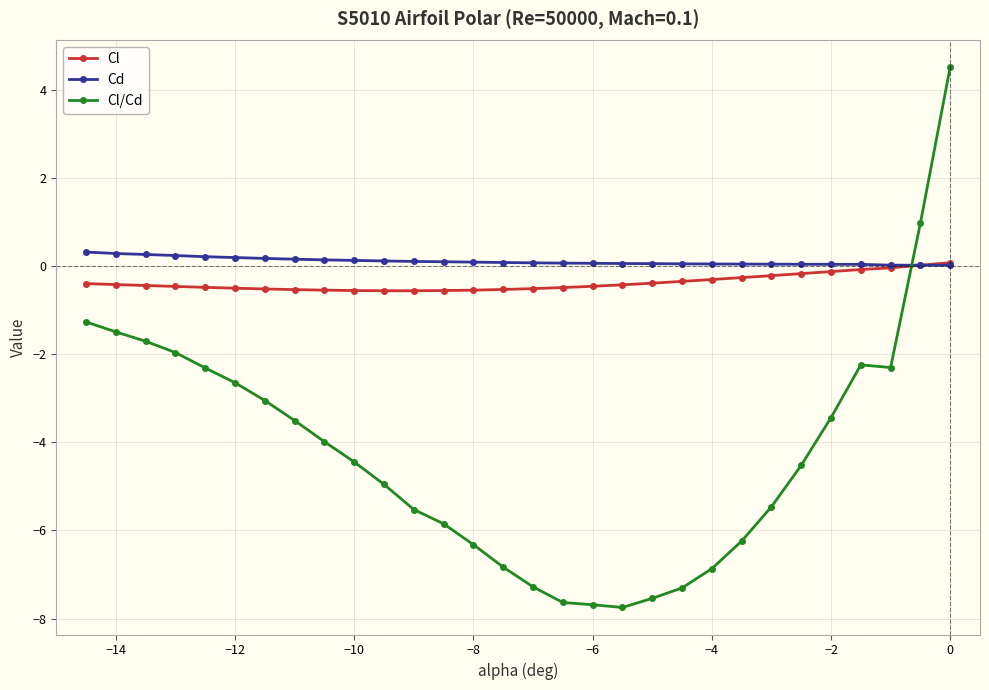

How many series are shown in this chart?

3